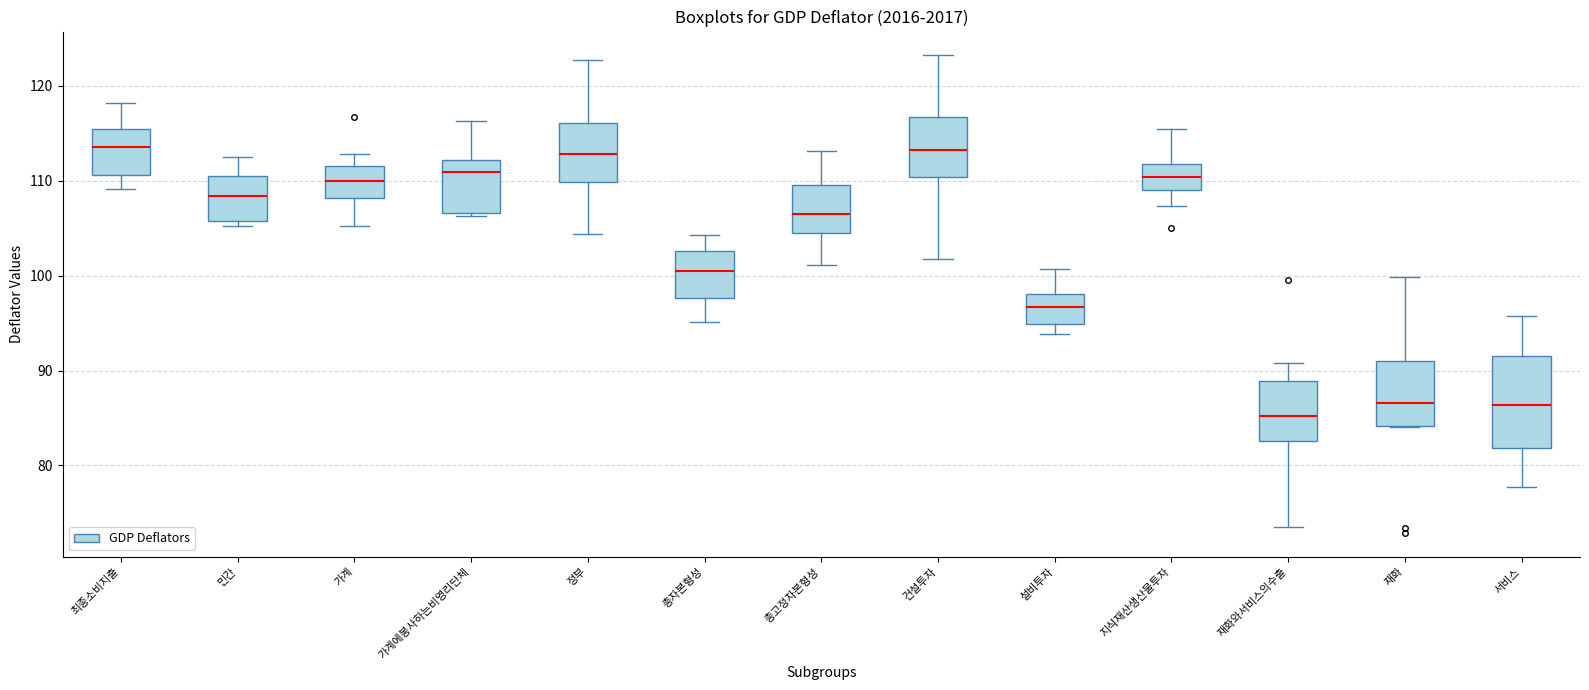

Which box is the tallest, from its lower edge to its upper edge?

서비스